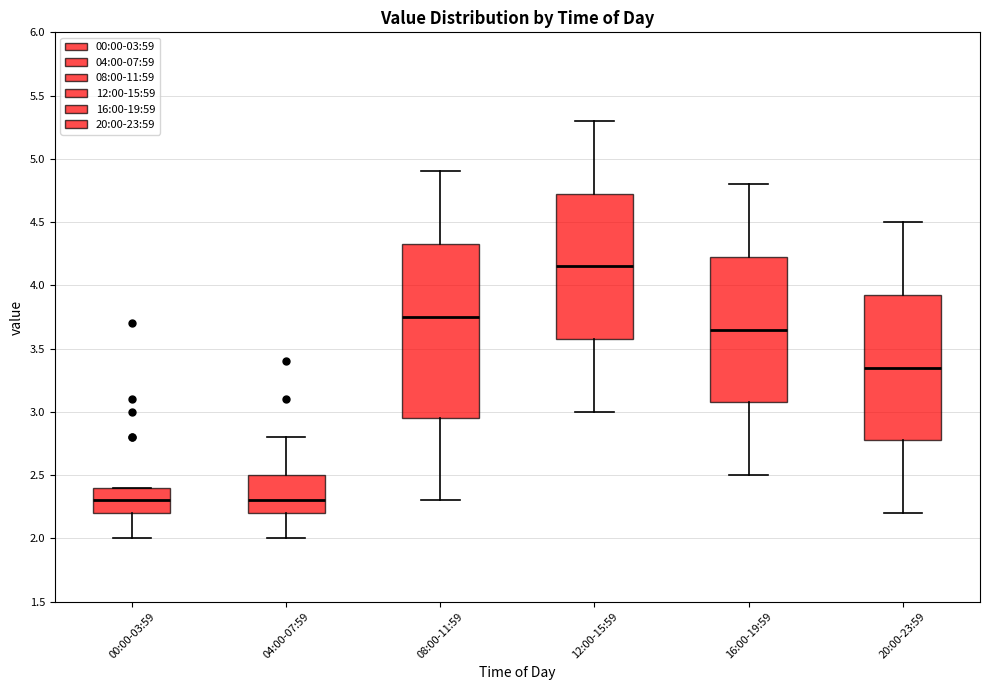

Comparing the boxes themselves (not the whiskers), which one is the tallest?

08:00-11:59